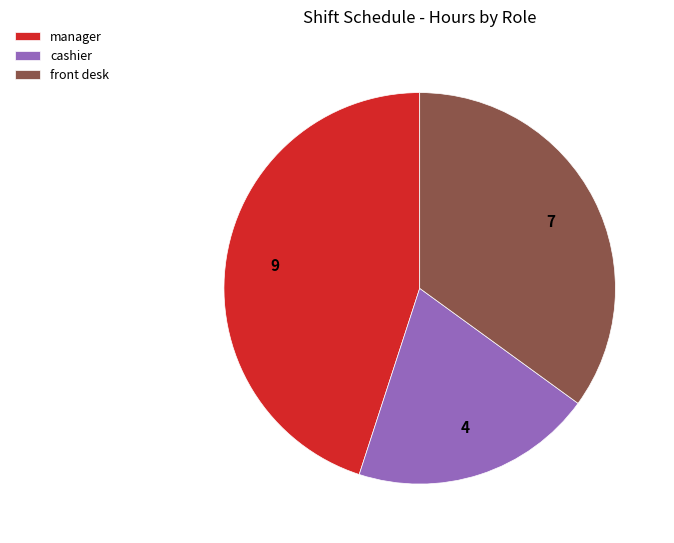

Rank the categories by value from highest to lowest.

manager, front desk, cashier